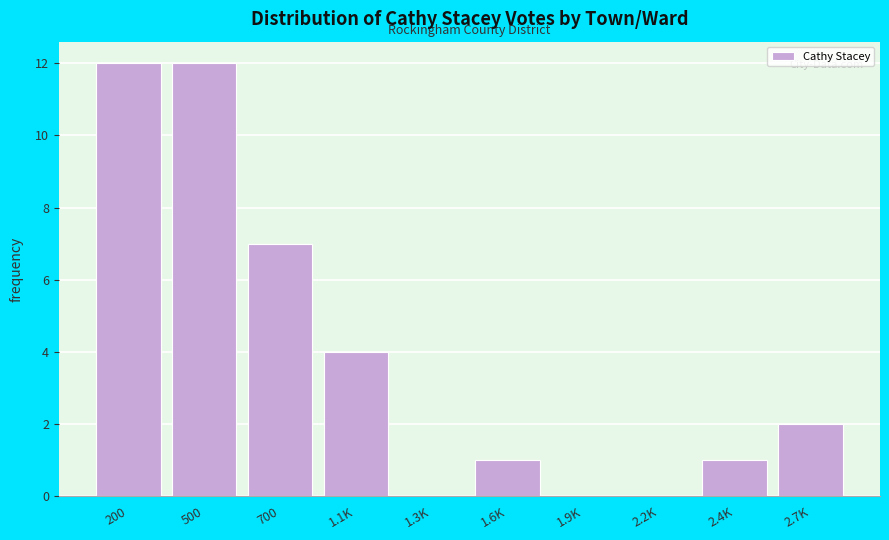

Reading left to right, extract all data points from this chart.

200=12	500=12	700=7	1.1K=4	1.3K=0	1.6K=1	1.9K=0	2.2K=0	2.4K=1	2.7K=2